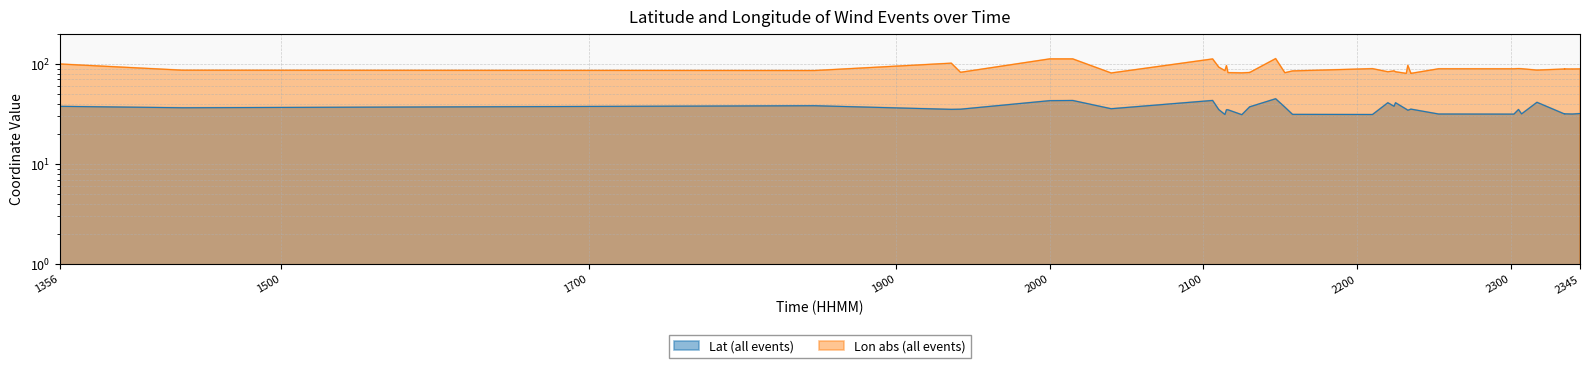

What is the difference between the maximum and minimum values in the Lon (all events) series?

32.6